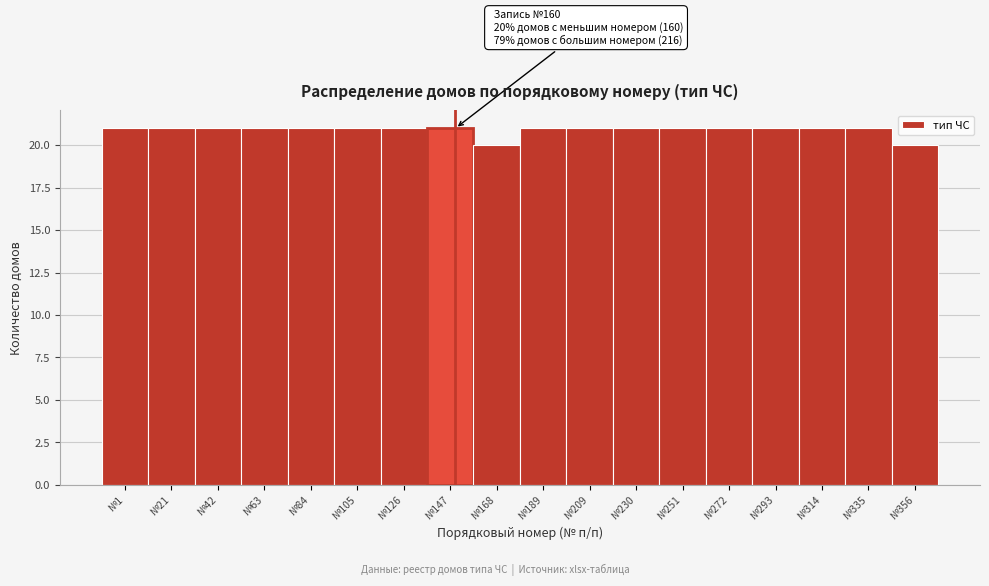

Reading left to right, extract all data points from this chart.

№1=21	№21=21	№42=21	№63=21	№84=21	№105=21	№126=21	№147=21	№168=20	№189=21	№209=21	№230=21	№251=21	№272=21	№293=21	№314=21	№335=21	№356=20